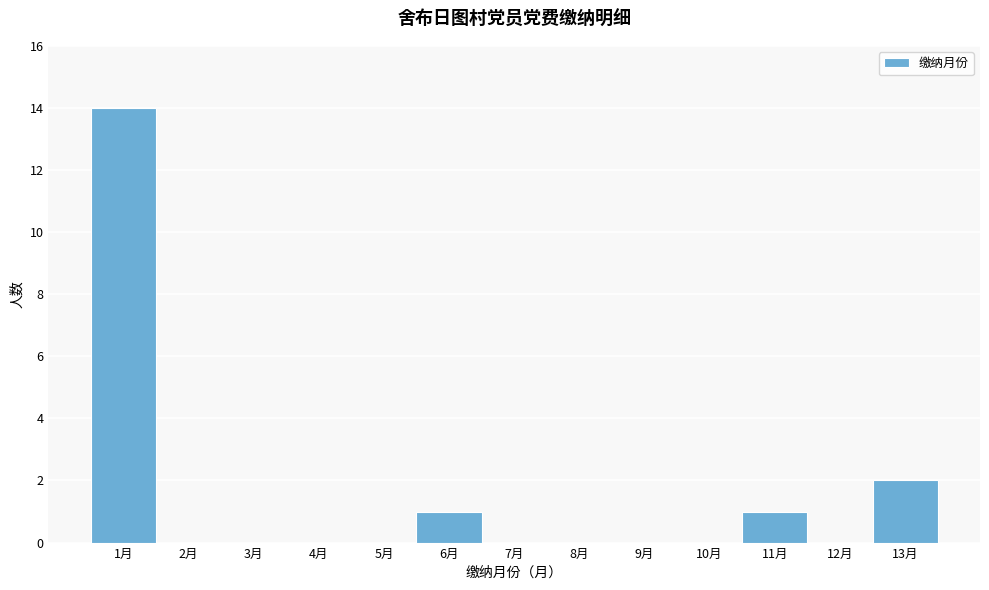

What is the height of the bar covering 12.5 to 13.5 on the x-axis? The values are not printed on the chart, so give them approximately, as read against the axis.

2